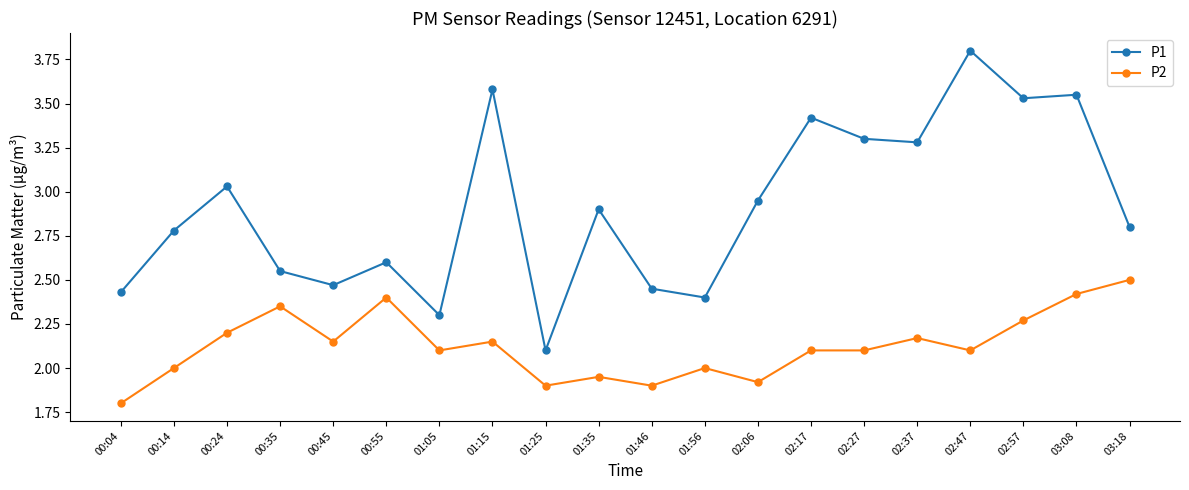

Is it true that P2 equals 3.7 at 02:47?

False